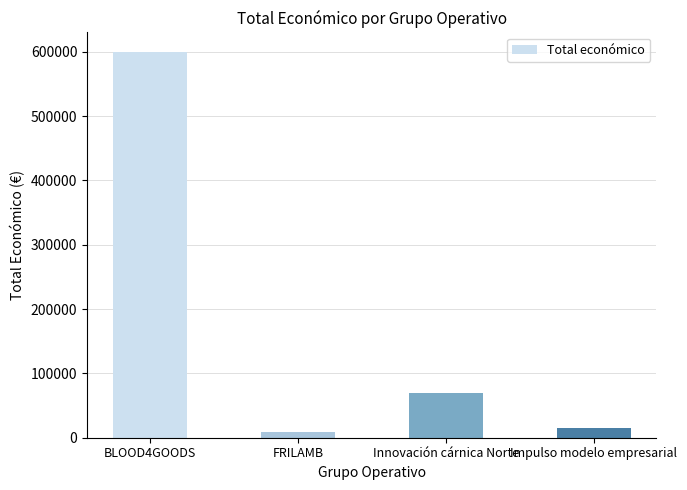

What is the difference between the values at Impulso modelo empresarial and Innovación cárnica Norte?

53053